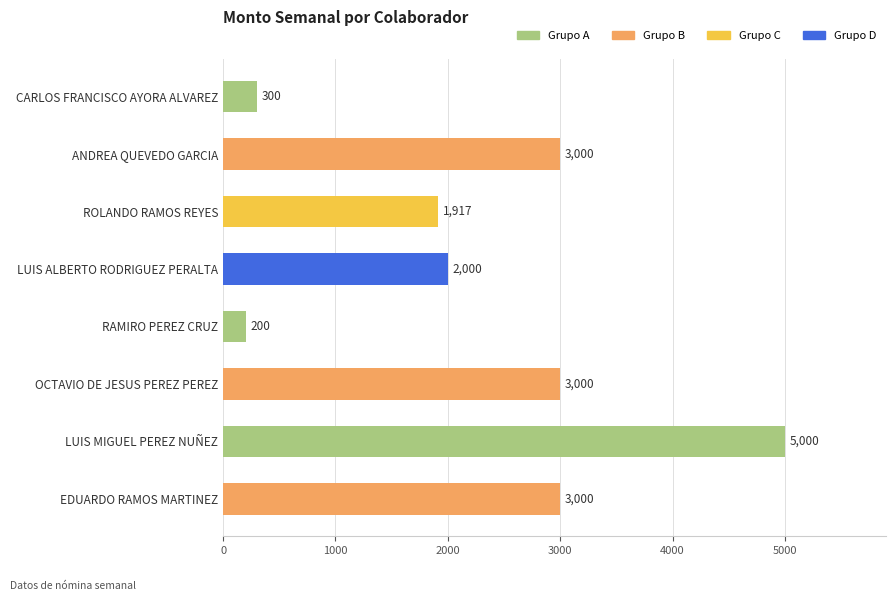

The chart shows a value of 3927 at OCTAVIO DE JESUS PEREZ PEREZ. True or false?

False